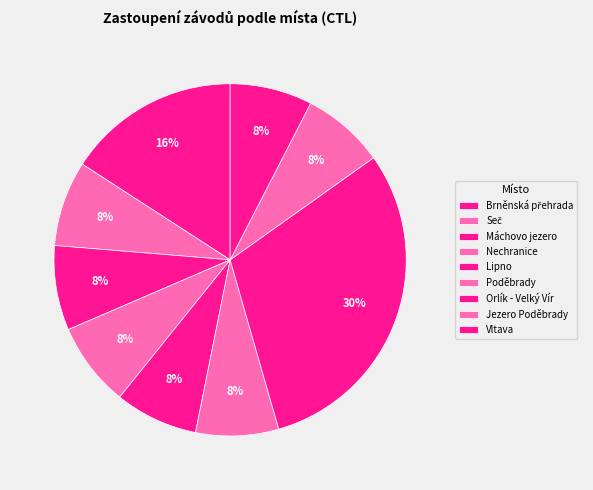

What is the largest slice in the pie chart?

Brněnská přehrada (Cadetské zahájení)